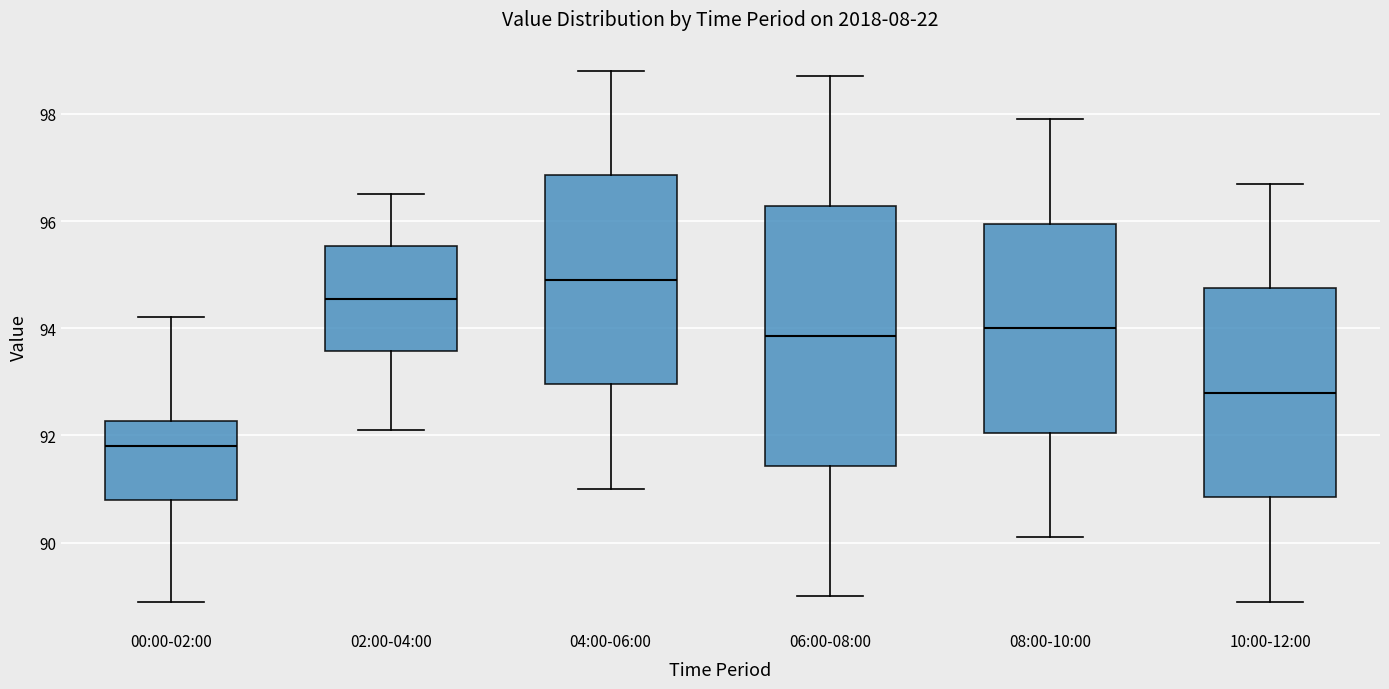

Reading left to right, transcribe this box plot: for each box, give where its median line is, the range the box spans, and where its two whiskers end, as read against the y-axis. The values are not printed on the chart, so give them approximately, as read against the axis.

00:00-02:00: median 91.8, box 90.8 to 92.2, whiskers 89.0 to 94.2
02:00-04:00: median 94.6, box 93.6 to 95.6, whiskers 92.2 to 96.6
04:00-06:00: median 95.0, box 93.0 to 96.8, whiskers 91.0 to 98.8
06:00-08:00: median 93.8, box 91.4 to 96.2, whiskers 89.0 to 98.8
08:00-10:00: median 94.0, box 92.0 to 96.0, whiskers 90.2 to 98.0
10:00-12:00: median 92.8, box 90.8 to 94.8, whiskers 89.0 to 96.8